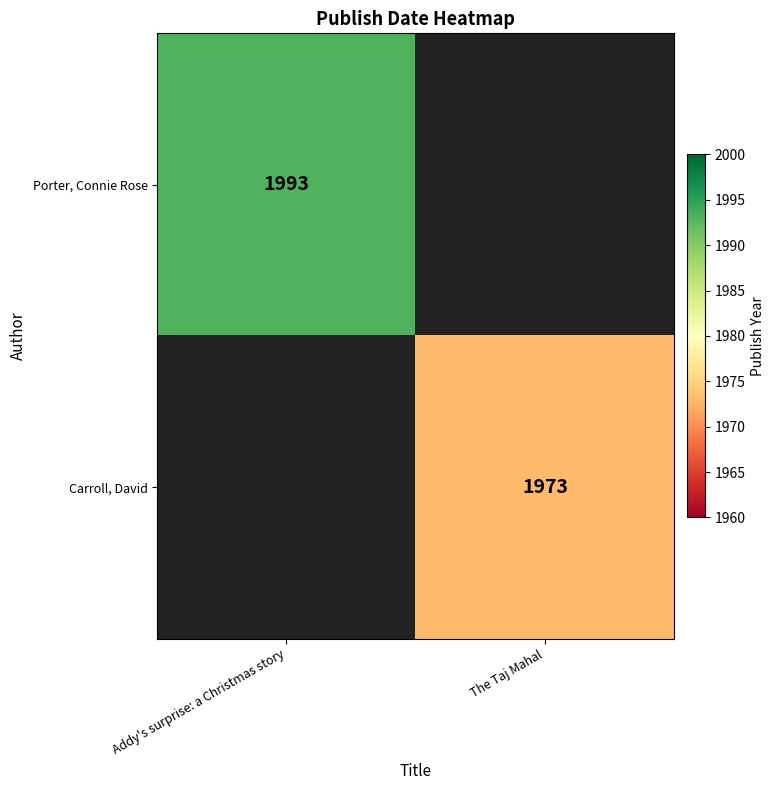

The value of Porter, Connie Rose at Addy's surprise: a Christmas story is 1993. True or false?

True